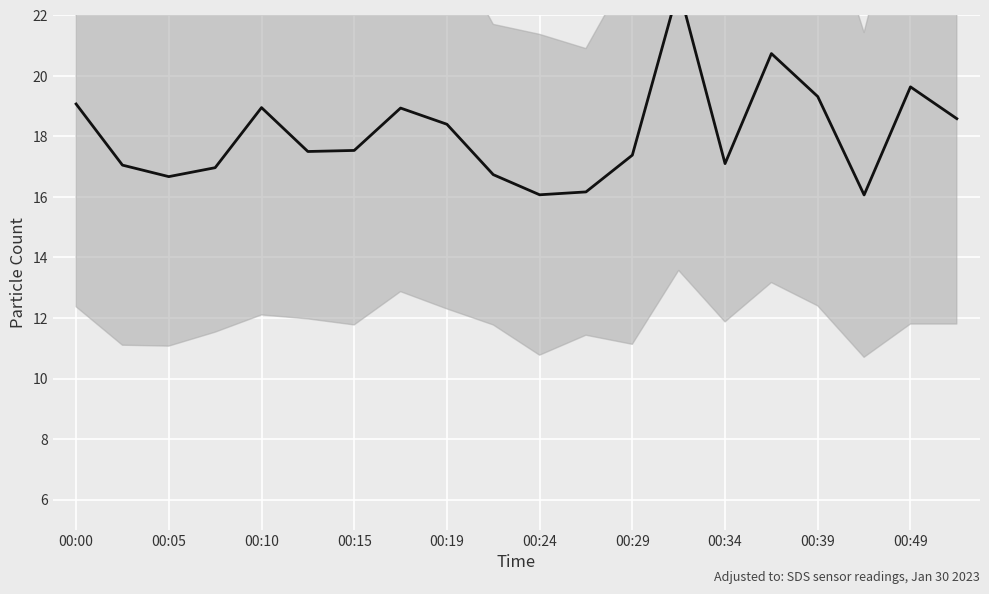

Reading right to left, transcribe all the data shown in this chart.

18.6	19.6	16.1	19.3	20.7	17.1	22.9	17.4	16.2	16.1	16.7	18.4	18.9	17.5	17.5	18.9	17.0	16.7	17.1	19.1